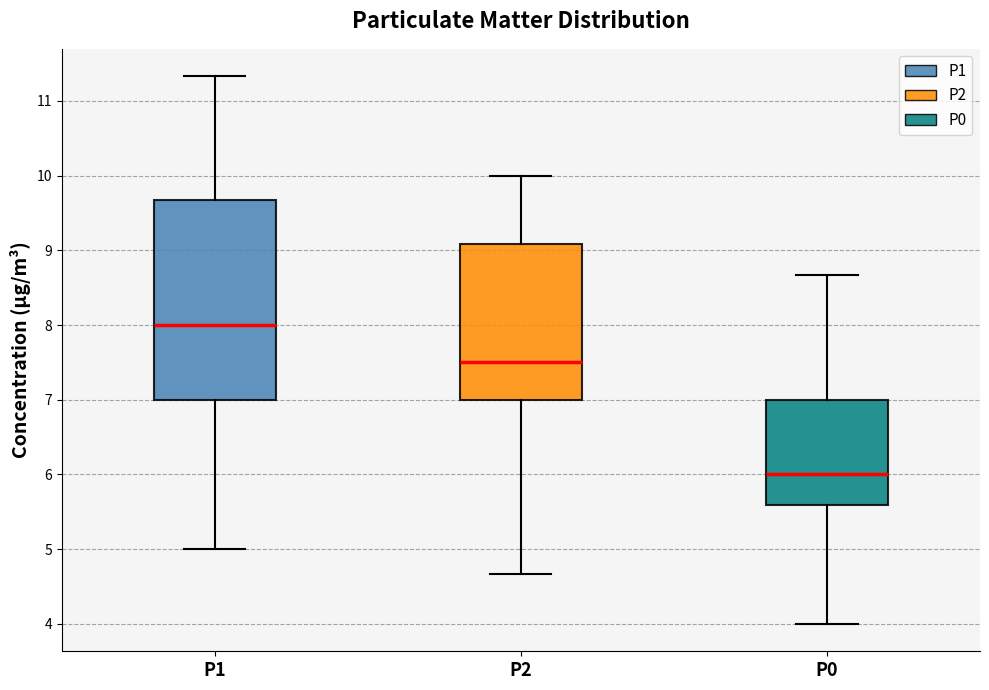

Which box is the tallest, from its lower edge to its upper edge?

P1